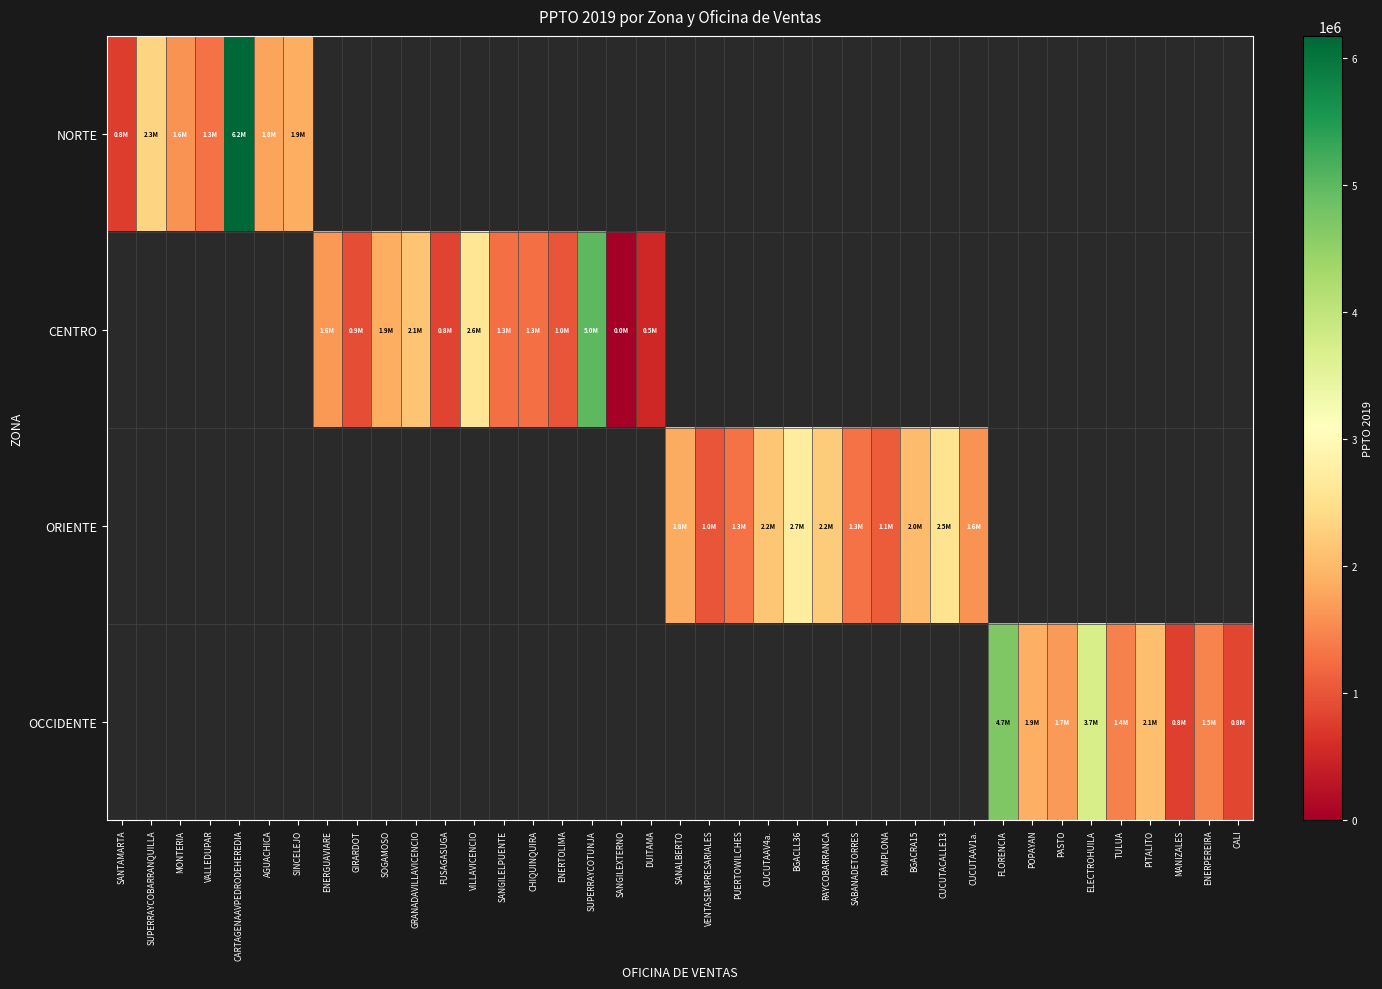

The value of ORIENTE at PAMPLONA is 1070664.0. True or false?

True